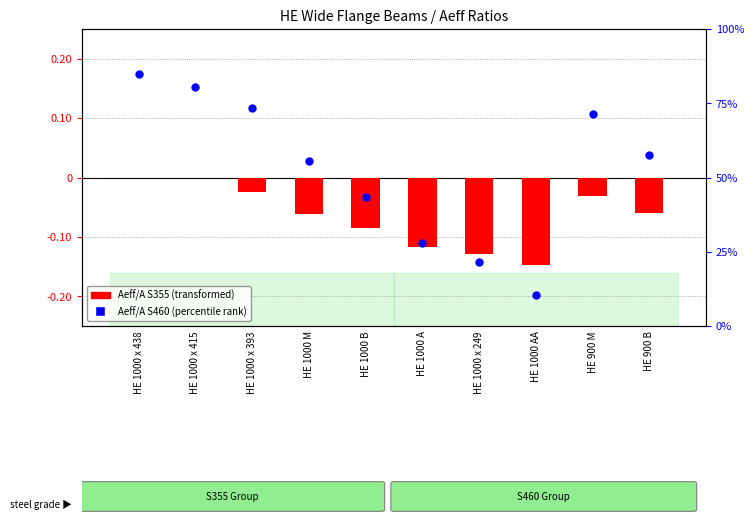

Is the value of Aeff/A S355 (centered) at HE 1000 B greater than the value of Aeff/A S460 (percentile) at HE 1000 x 249?

No